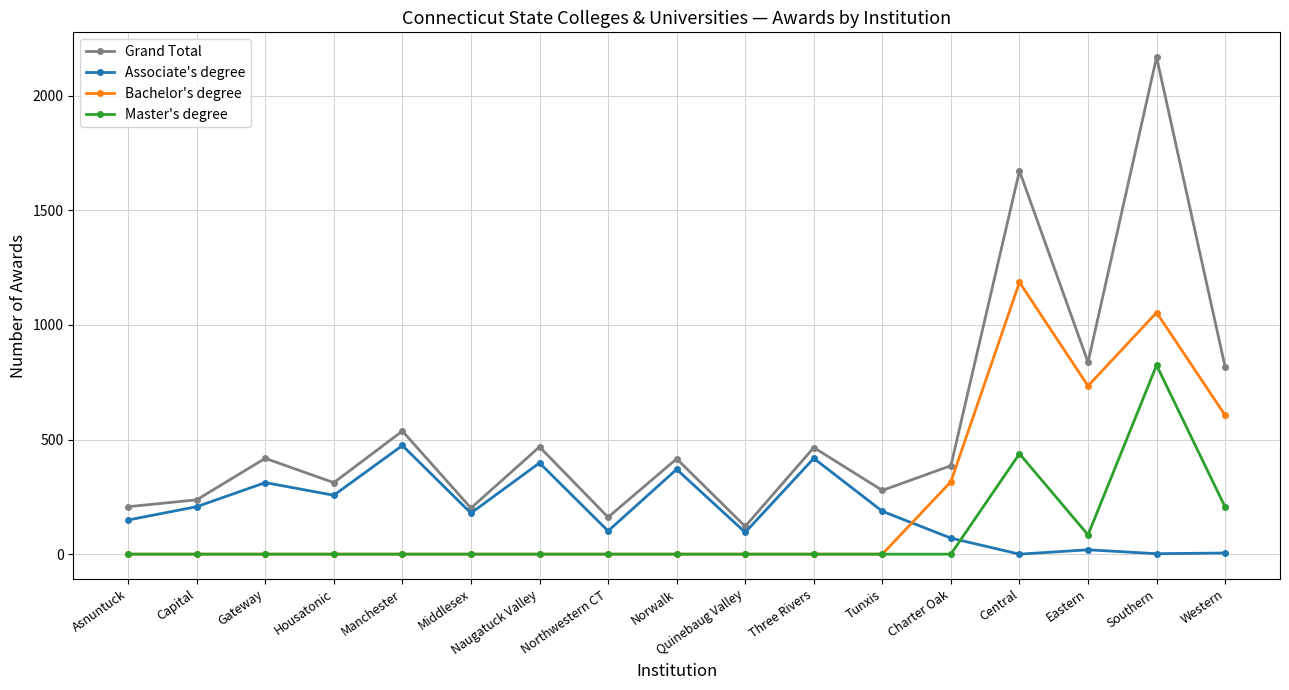

At how many categories does at least one series exceed 350?

10